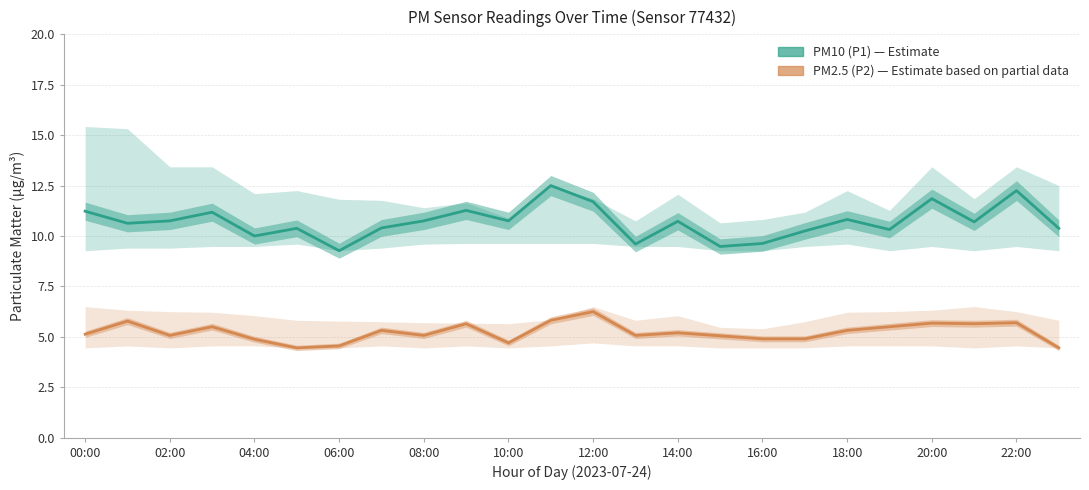

Where does the PM10 (P1) — Estimate series first go above 10?

00:00